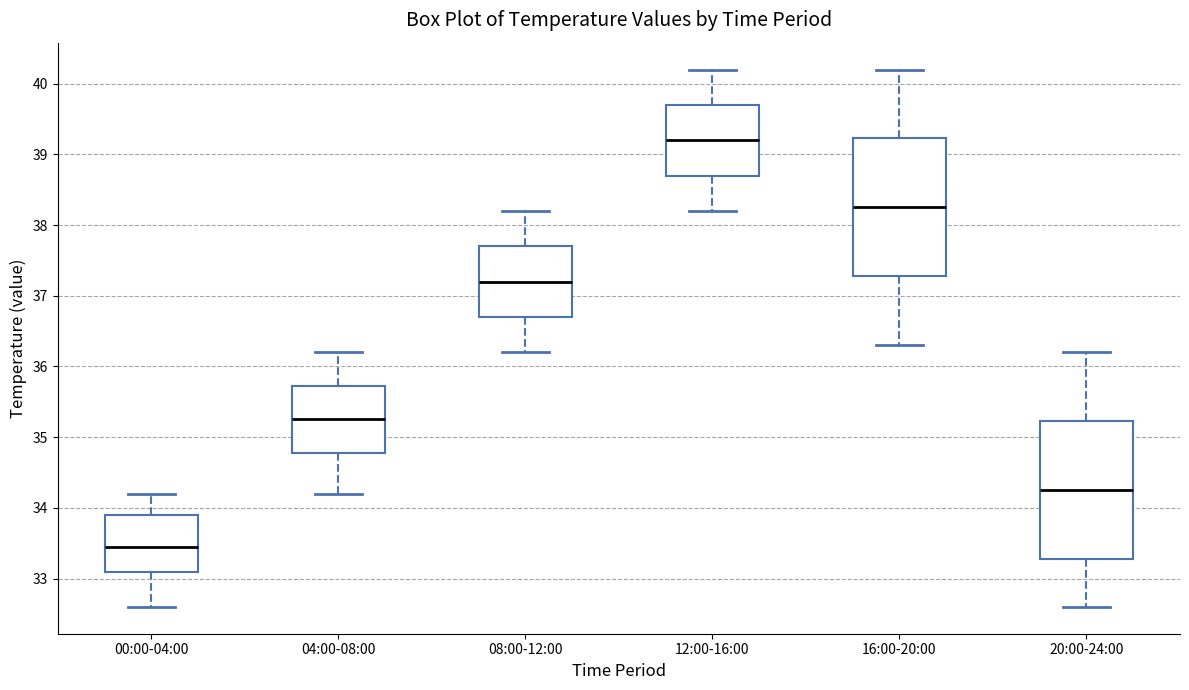

Which box has the highest median line?

12:00-16:00